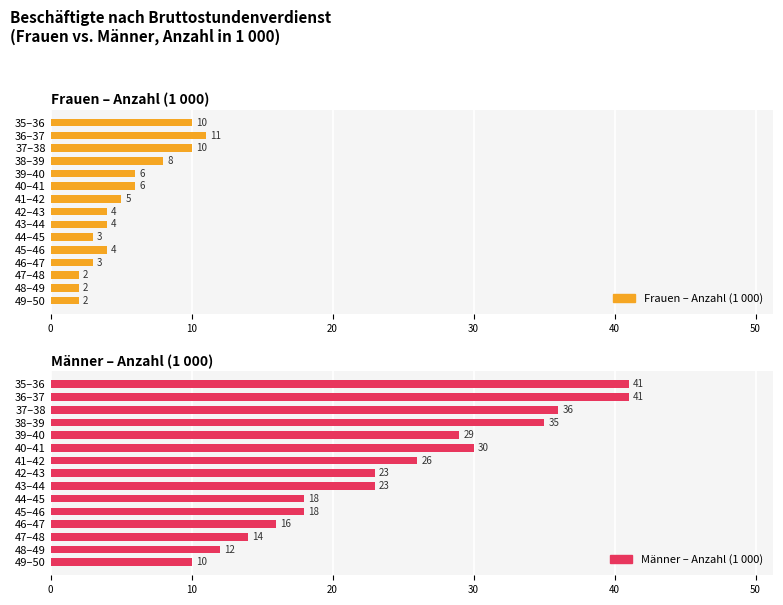

What is the spread (max minus min) of values at 10?

30